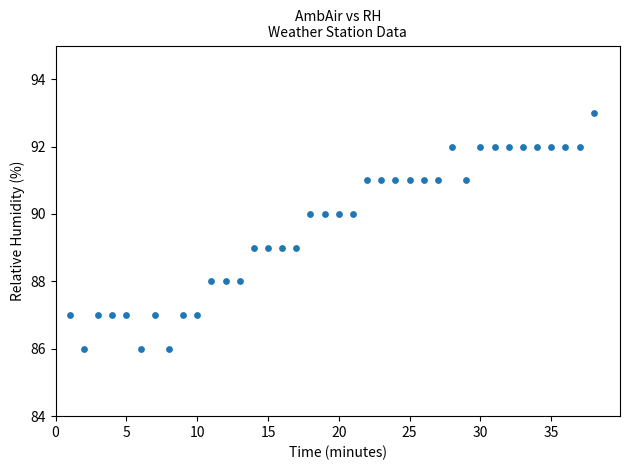

What is the range of Y values (max minus min)?

7